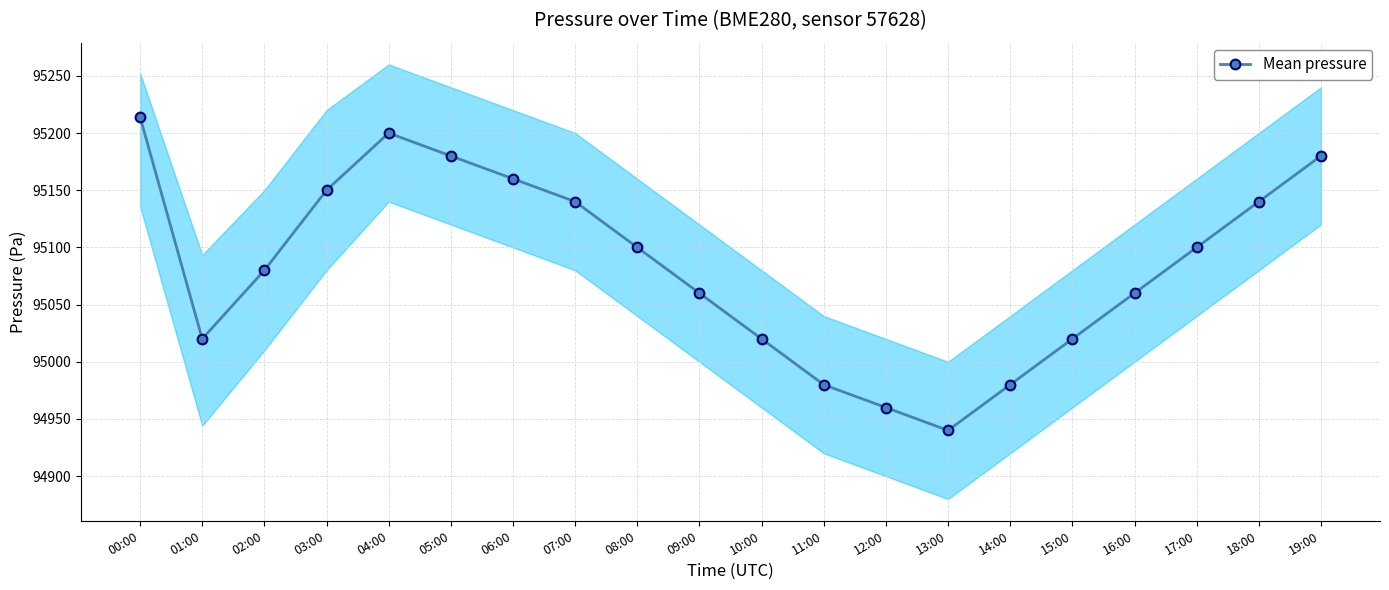

What is the difference between the values at 19:00 and 10:00?

160